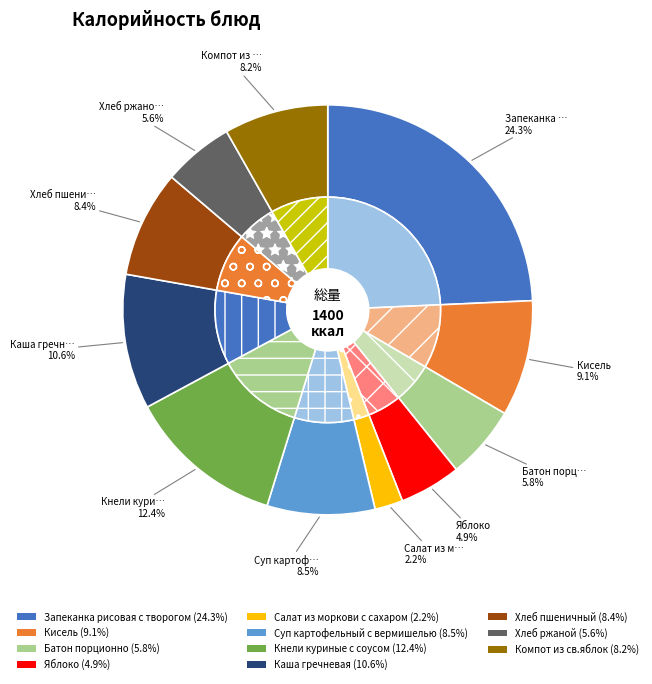

Is it true that Суп картофельный с вермишелью is 1% of the pie?

False